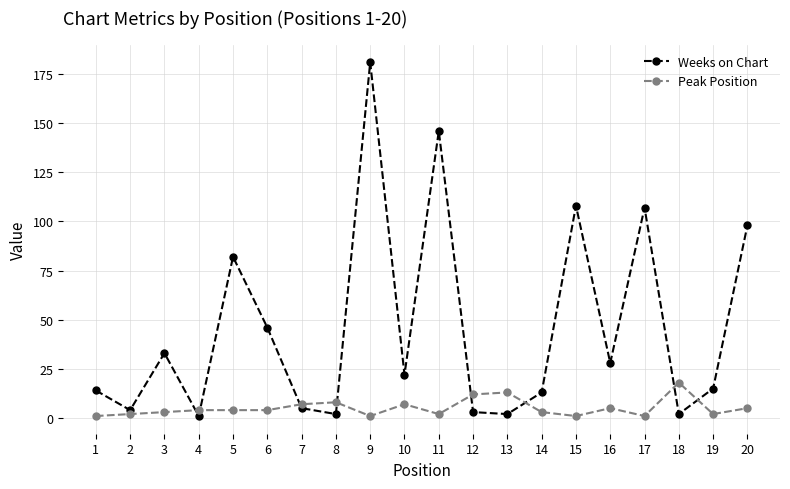

How many categories are shown in the chart?

20